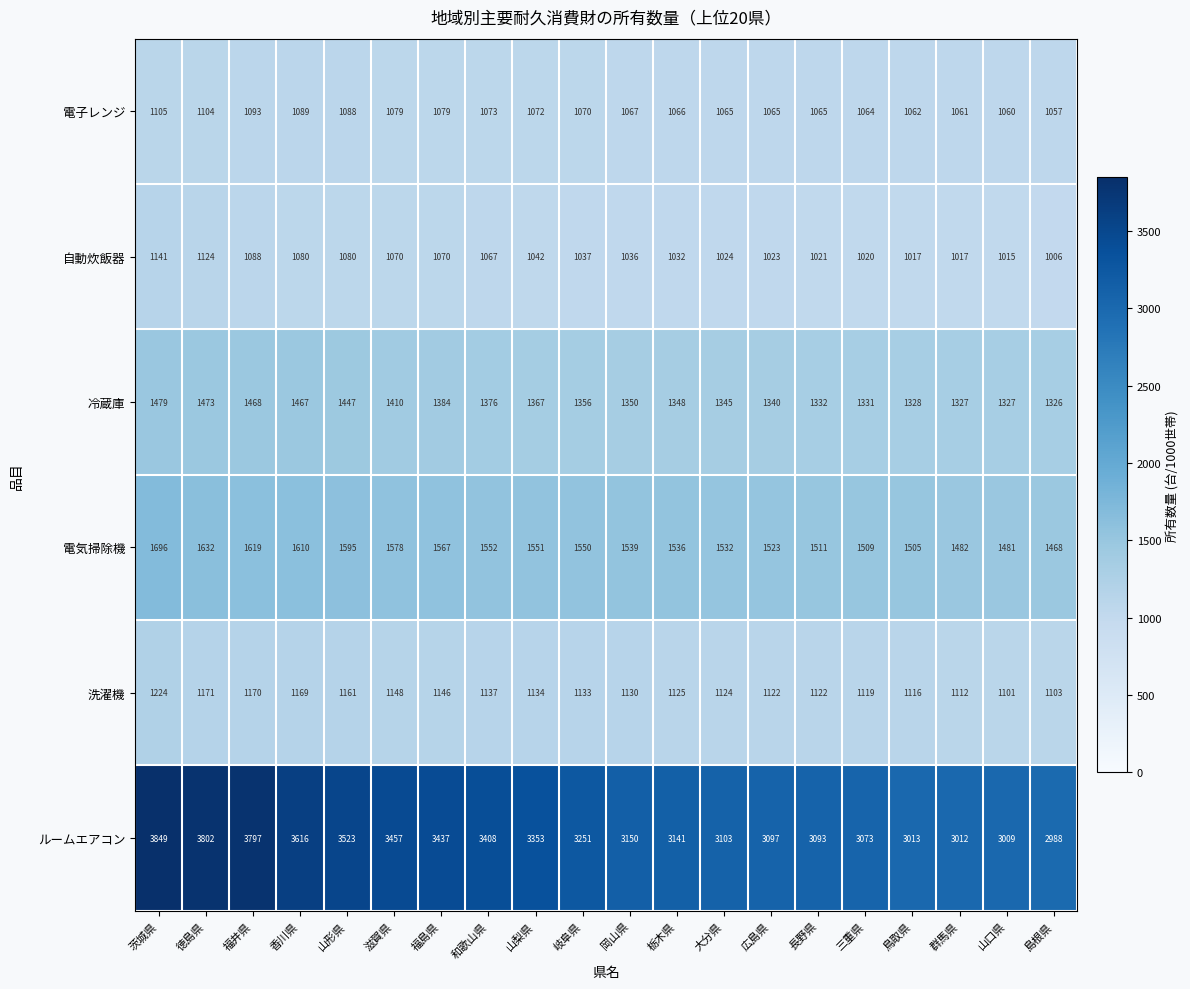

What is the approximate value of 電子レンジ at 三重県, to the nearest 5?

1065